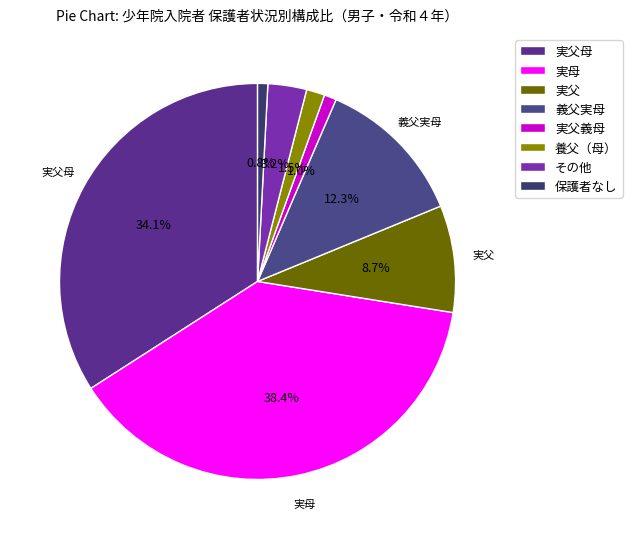

What percentage do その他 and 実父母 together represent?

37.2%